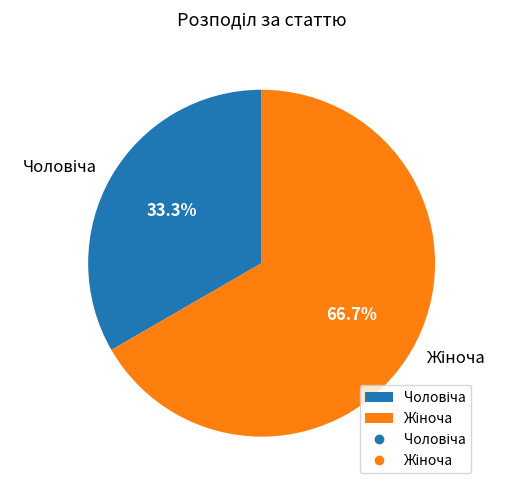

How many slices are in this pie chart?

2